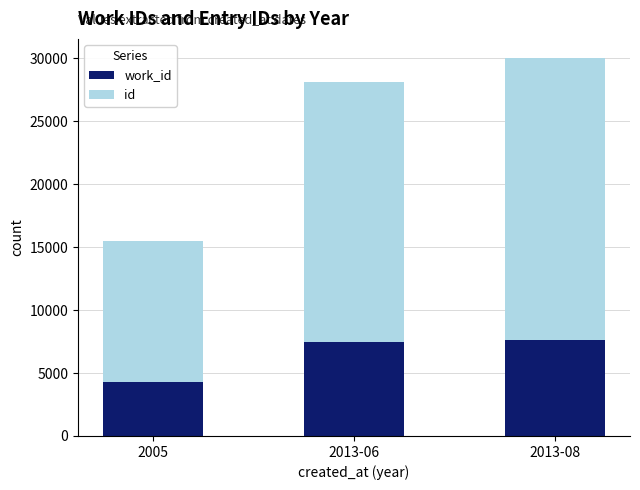

Count the number of data series in this chart.

2